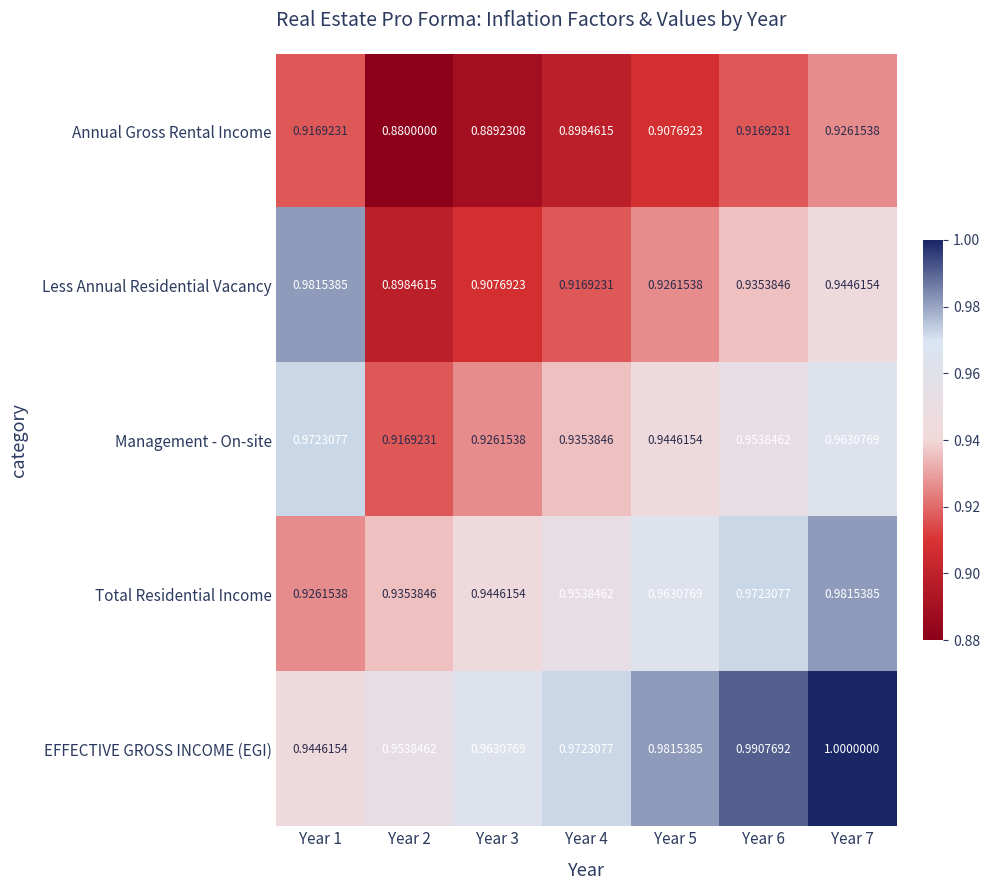

Which series has the largest range (max minus min)?

Less Annual Residential Vacancy